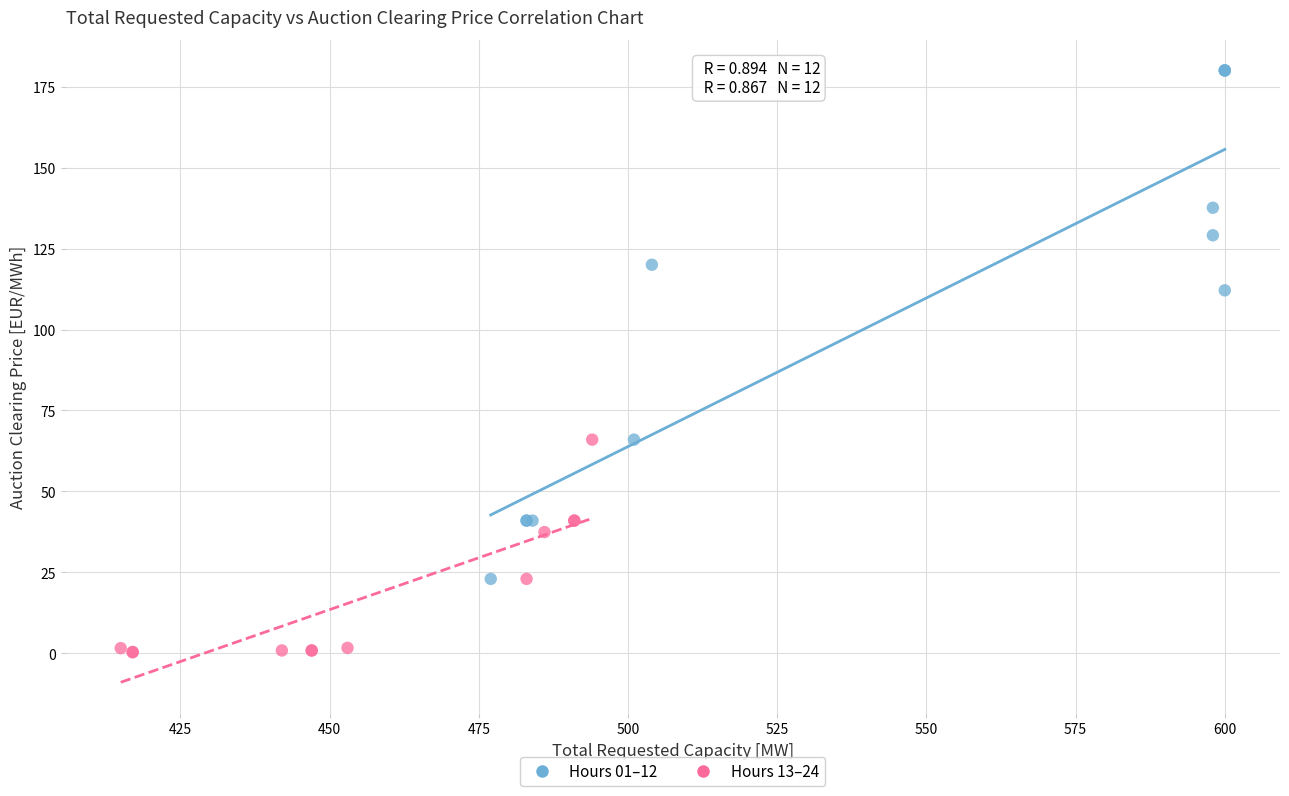

Which series has the widest spread of Y values?

Hours 01–12